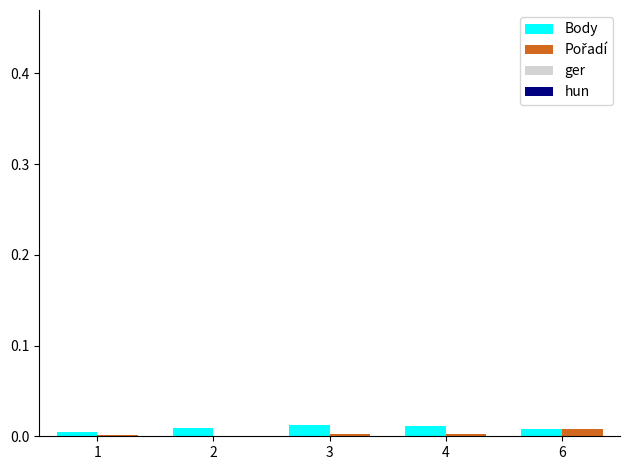

The value of Body at 4 is 0.0. True or false?

True